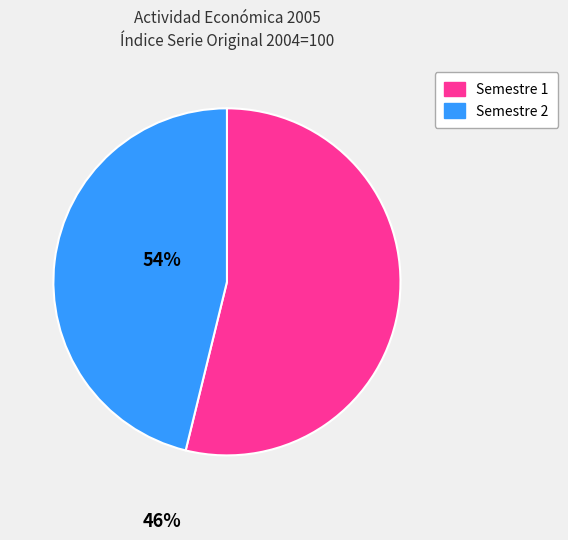

Is there any slice that represents more than half of the pie?

Yes